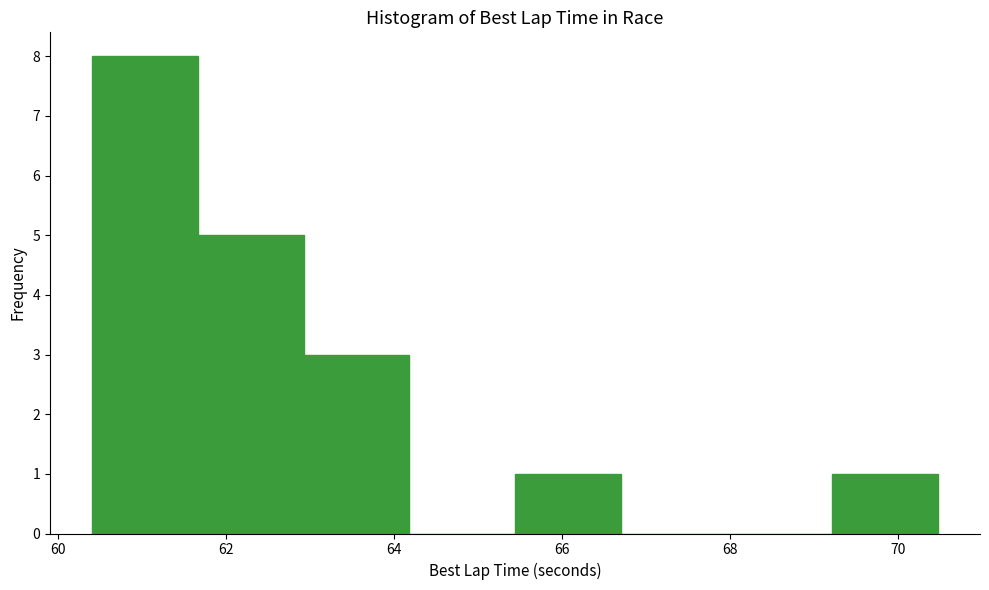

Reading left to right, transcribe this chart: for each bar, give the range it covers on the x-axis and its height. Neither the bar edges nor the heights are printed on the chart, so give them approximately, as read against the axes.

60.4 to 61.6: 8
61.6 to 63.0: 5
63.0 to 64.2: 3
64.2 to 65.4: 0
65.4 to 66.6: 1
66.6 to 68.0: 0
68.0 to 69.2: 0
69.2 to 70.4: 1